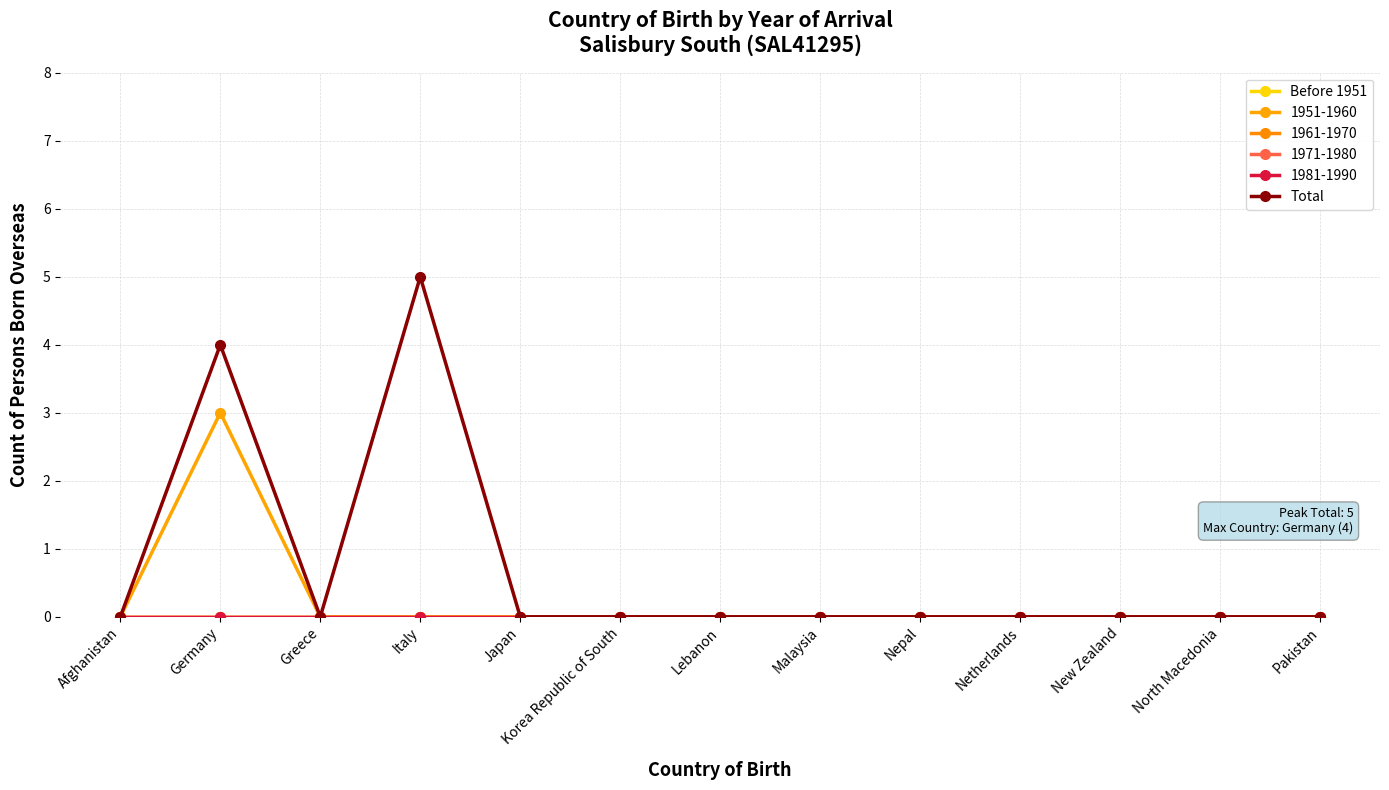

List the labels in order of Before 1951 value, largest first.

Afghanistan, Germany, Greece, Italy, Japan, Korea Republic of South, Lebanon, Malaysia, Nepal, Netherlands, New Zealand, North Macedonia, Pakistan